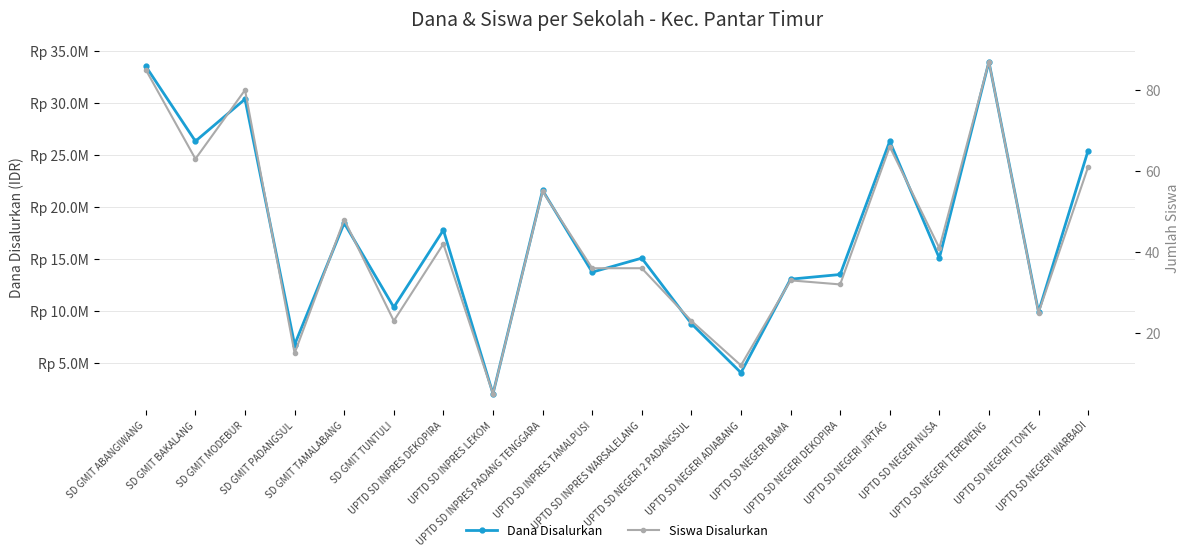

Rank the series by their average value, from lowest to highest.

Siswa Disalurkan, Dana Disalurkan